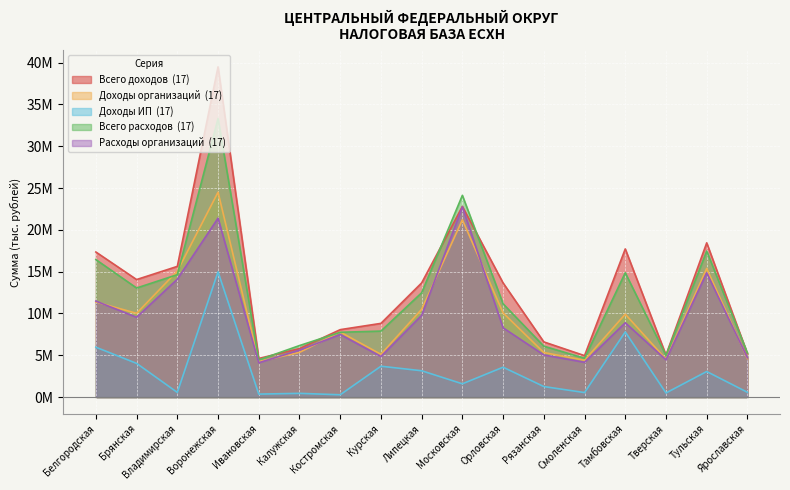

Which series changed the most between Московская and Тульская?

Расходы организаций